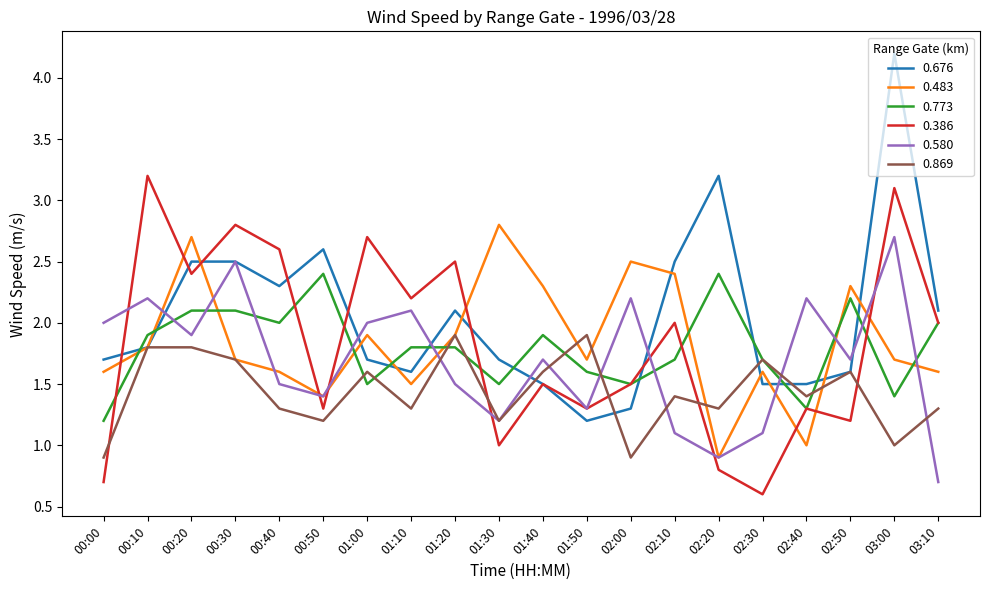

What is the highest value of the 0.676 series?

4.2